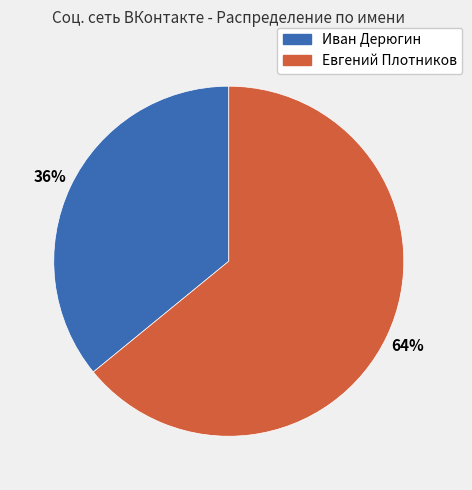

Count the number of slices in the pie.

2